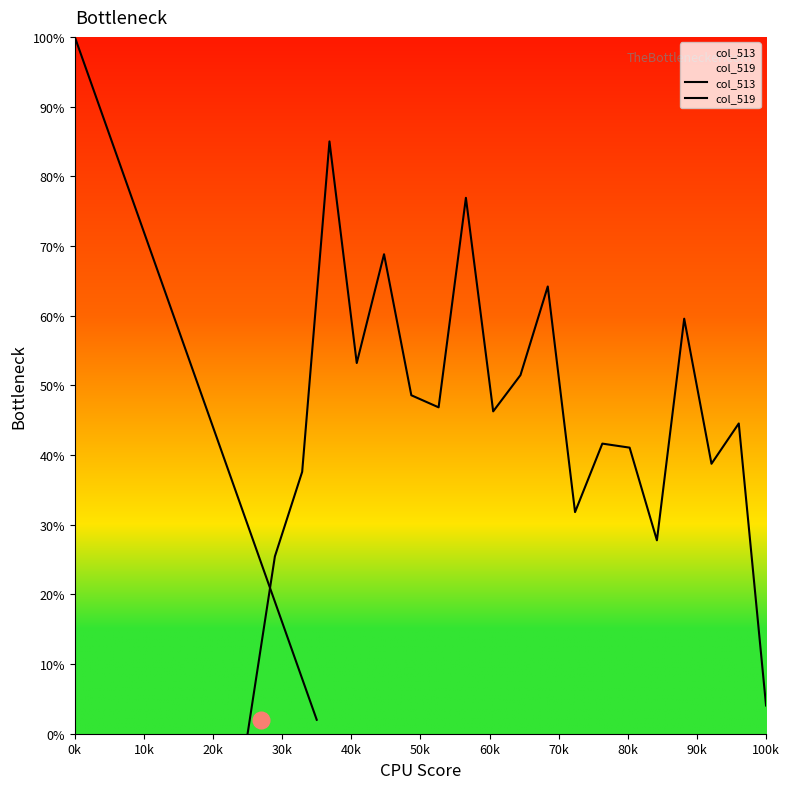

What is the difference between the highest and lowest values at 40k?

26.2